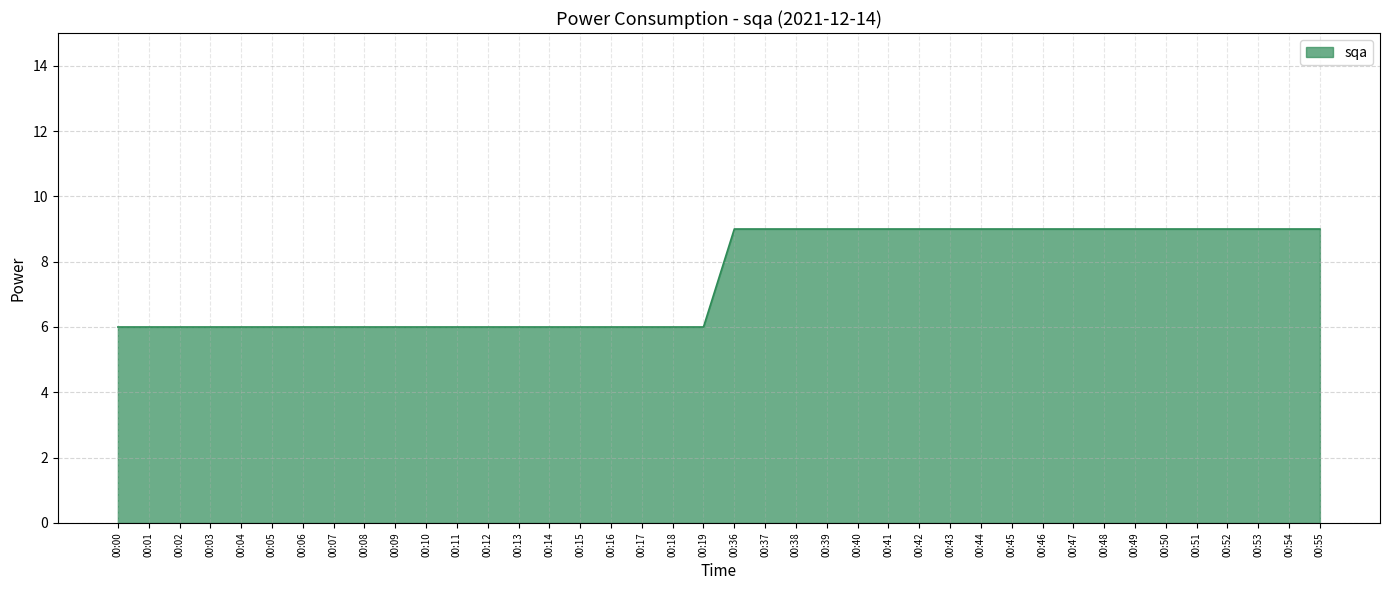

Between 00:48 and 00:01, which is larger?

00:48